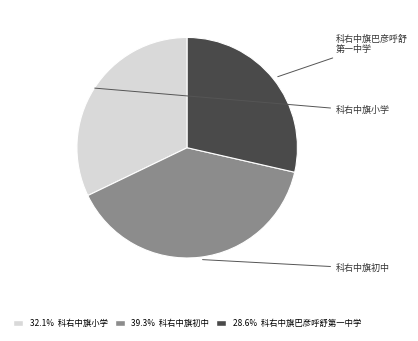

Is there any slice that represents more than half of the pie?

No